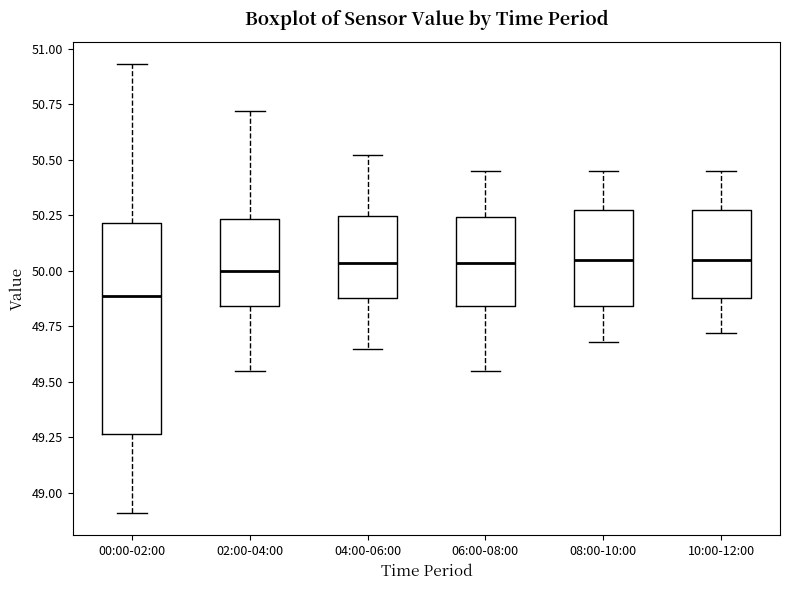

Where does the upper whisker of the box for 02:00-04:00 end on the y-axis? The values are not printed on the chart, so give them approximately, as read against the axis.

50.70